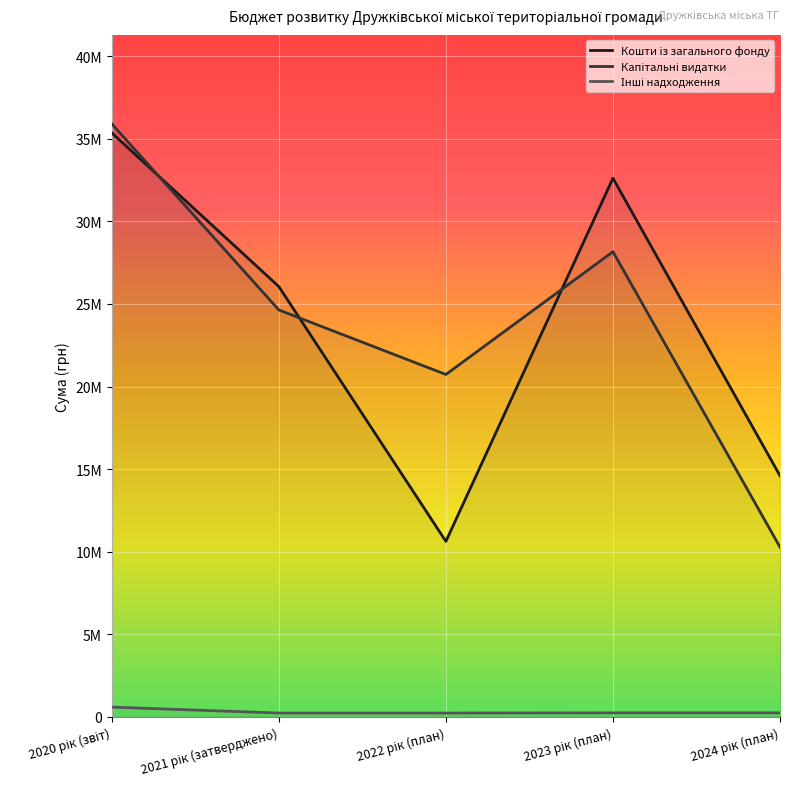

Between 2020 рік (звіт) and 2023 рік (план), which is larger?

2020 рік (звіт)